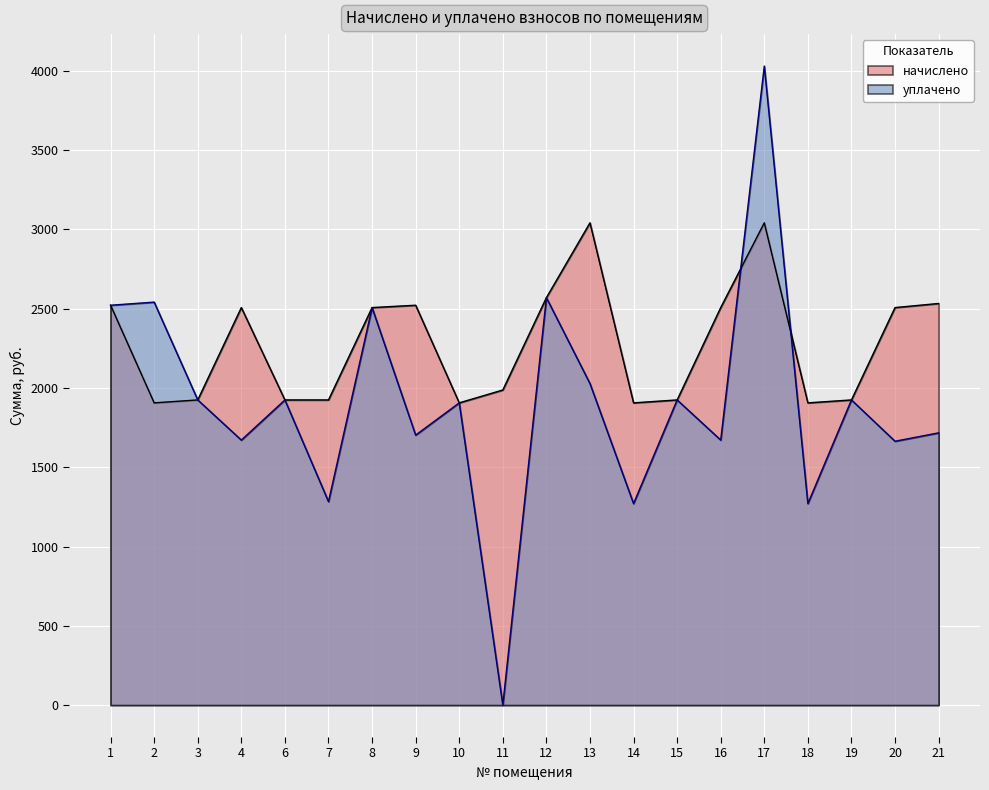

How many lines are shown in the chart?

2